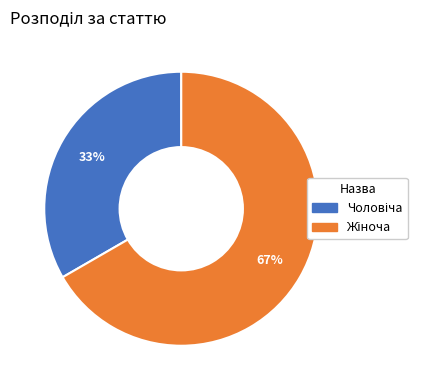

To the nearest percent, what is the average slice percentage?

50%